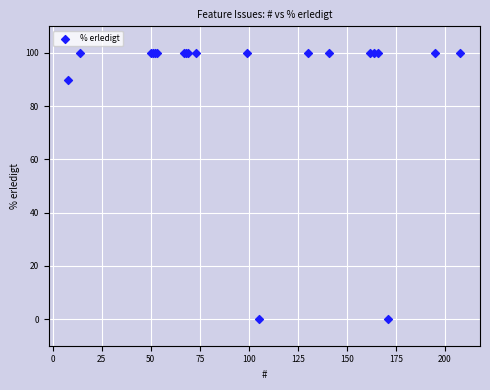

What Y value in the scatter plot is closest to 50?

90